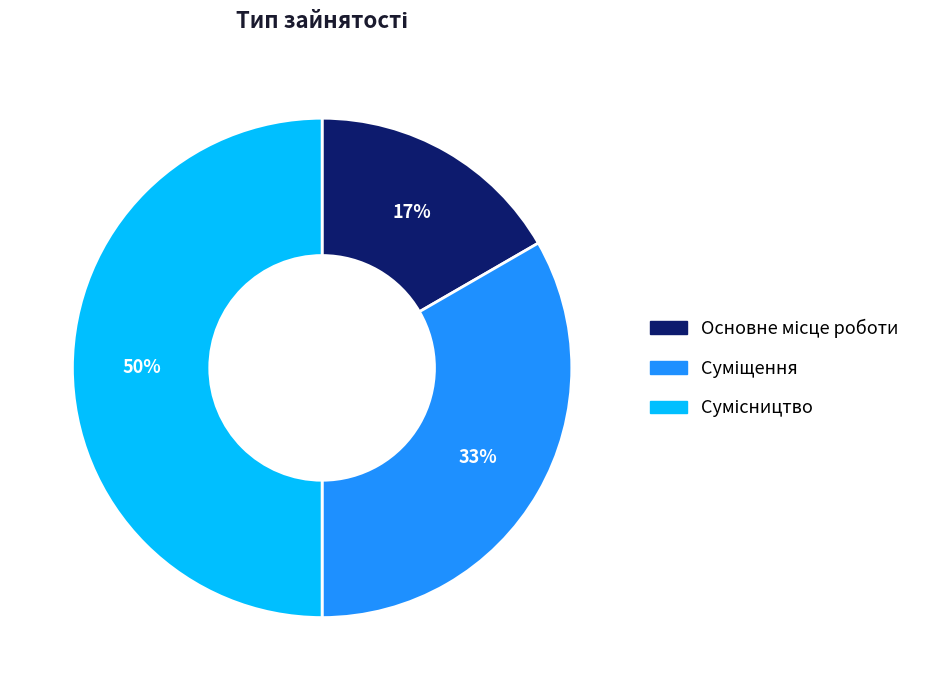

To the nearest percent, what is the average slice percentage?

33%